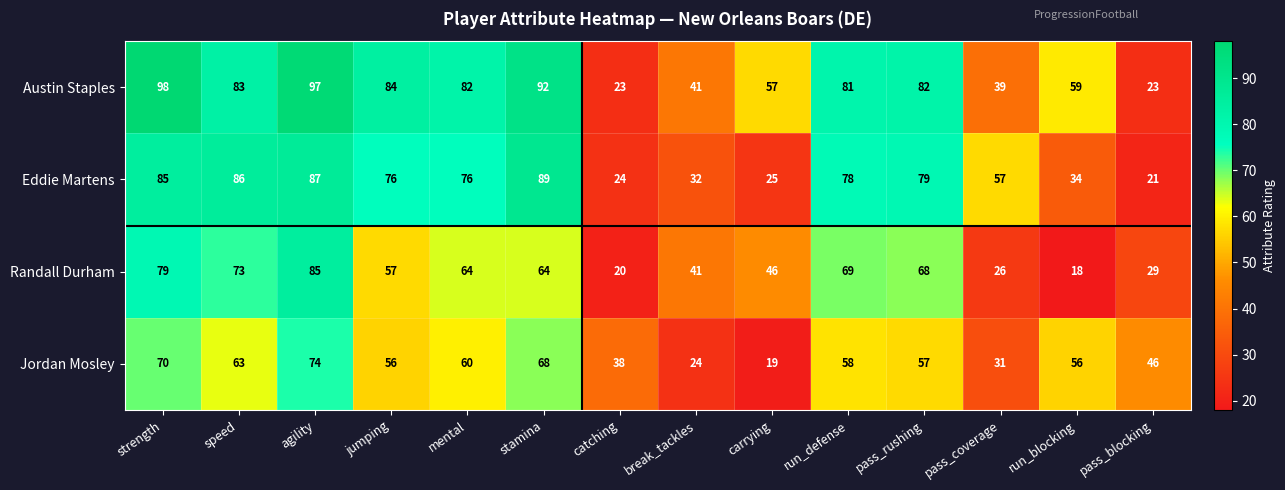

What is the difference between the highest and lowest values at mental?

22